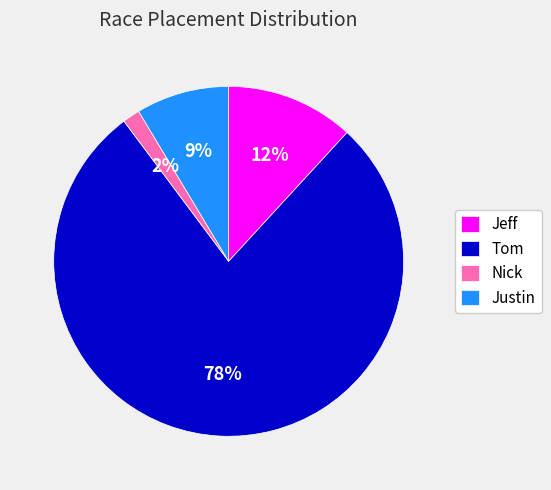

Which category accounts for the majority?

Tom